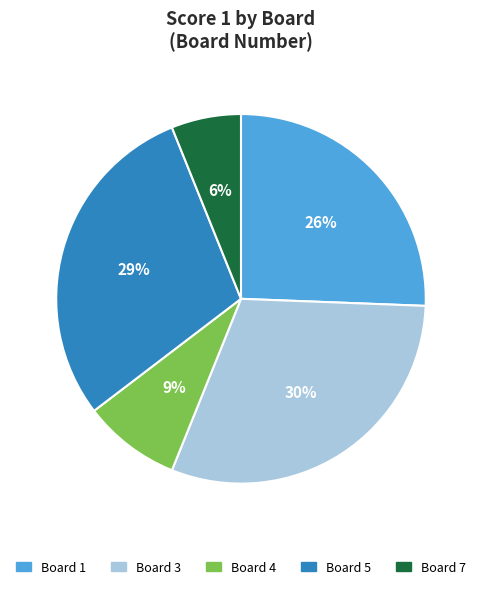

Between Board 3 and Board 7, which is larger?

Board 3